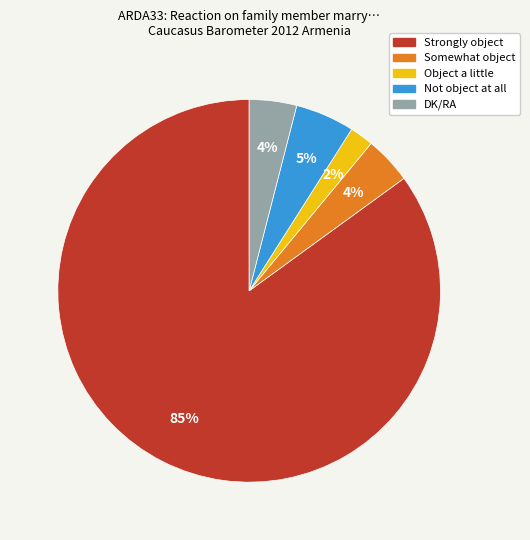

What is the largest slice in the pie chart?

Strongly object